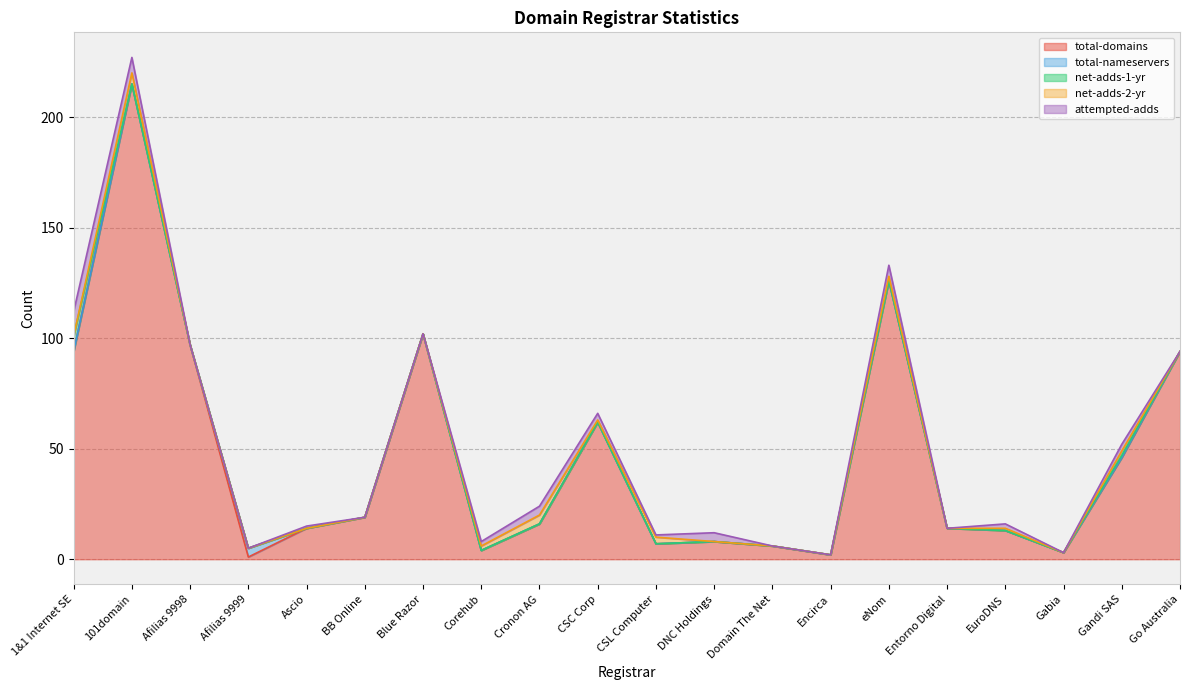

What are all the series names shown in the legend?

total-domains, total-nameservers, net-adds-1-yr, net-adds-2-yr, attempted-adds